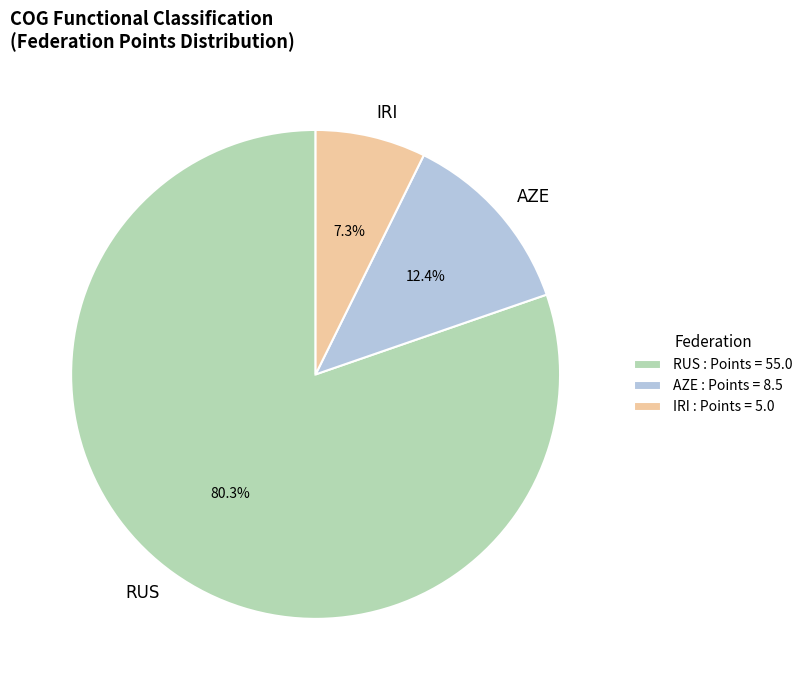

Which has a higher value, RUS or AZE?

RUS